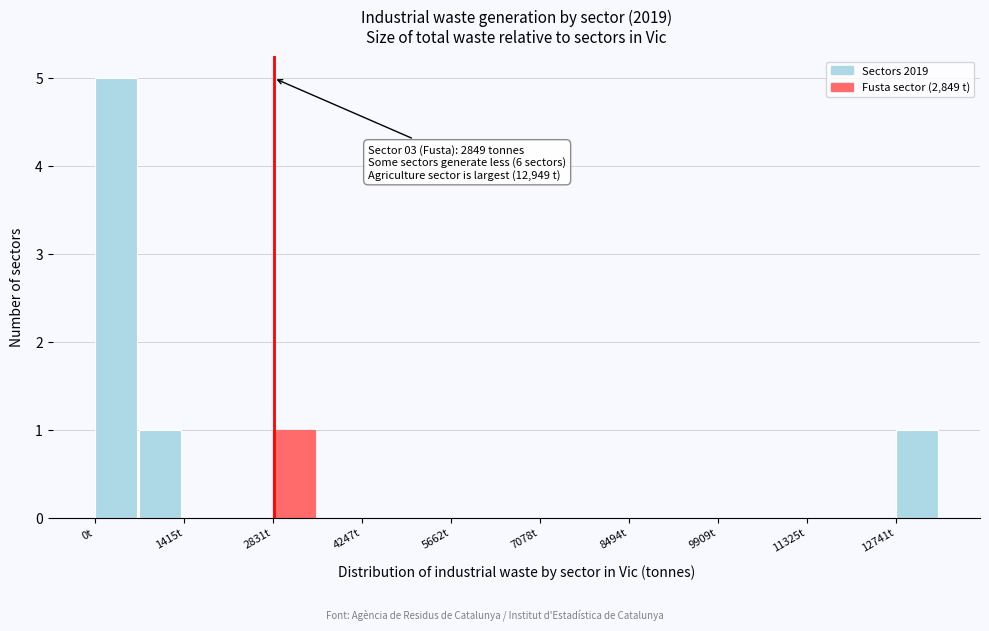

Around what value on the x-axis is the tallest bar? Give the approximate position of its centre, as read against the axis.

400